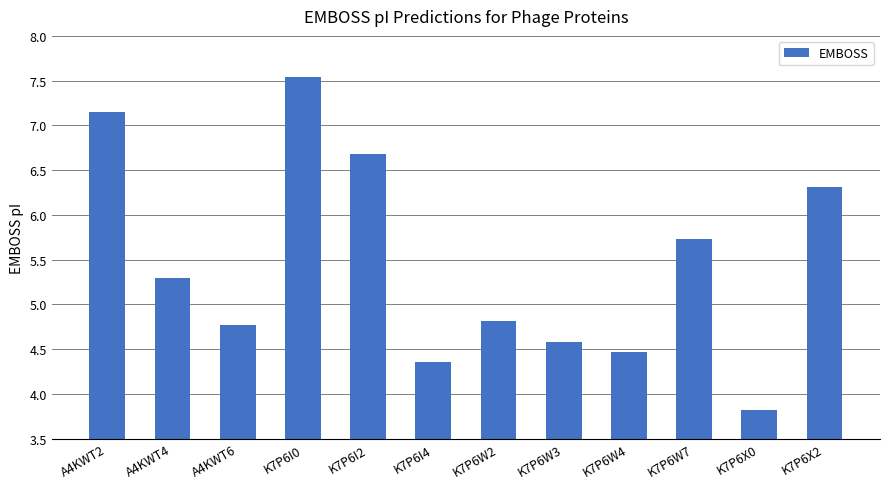

What is the difference between the values at A4KWT2 and A4KWT6?

2.4